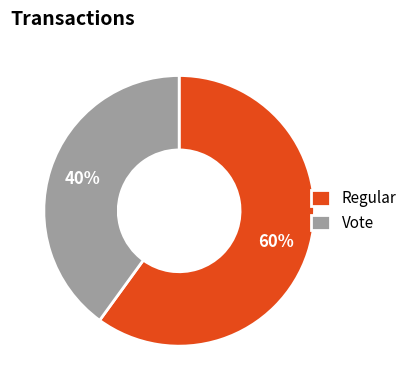

To the nearest percent, what portion does Vote represent?

40%